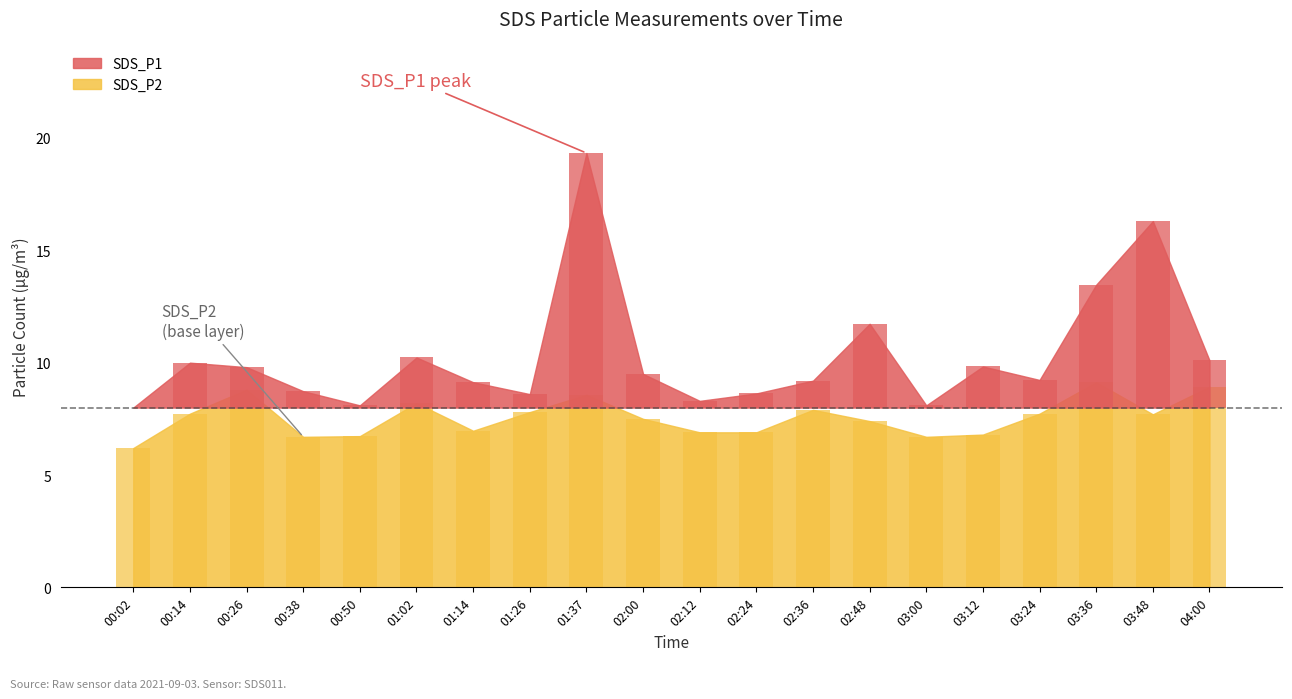

Which series has the widest spread of values?

SDS_P1